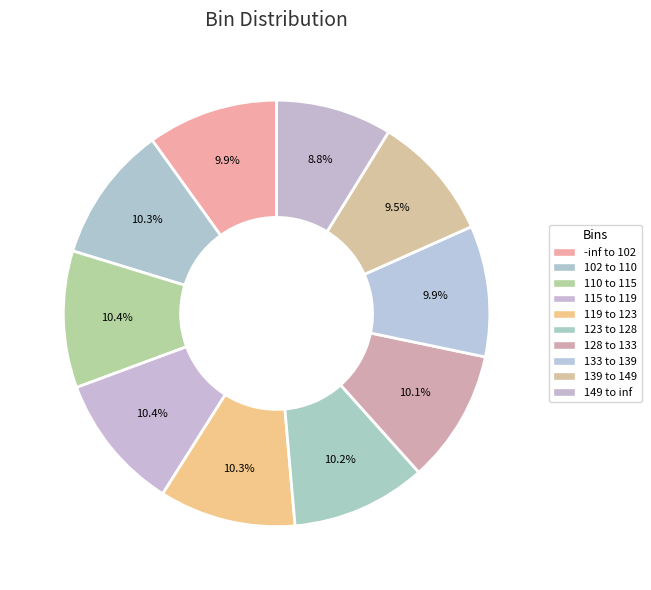

Count the number of slices in the pie.

10